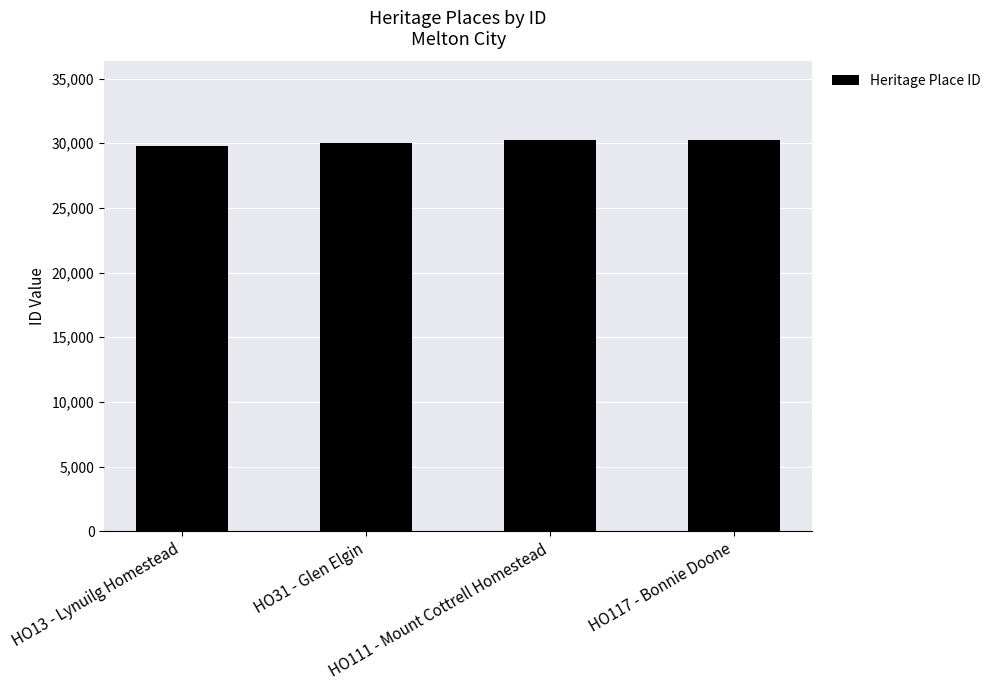

What is the change in value from HO13 - Lynuilg Homestead to HO111 - Mount Cottrell Homestead?

+470